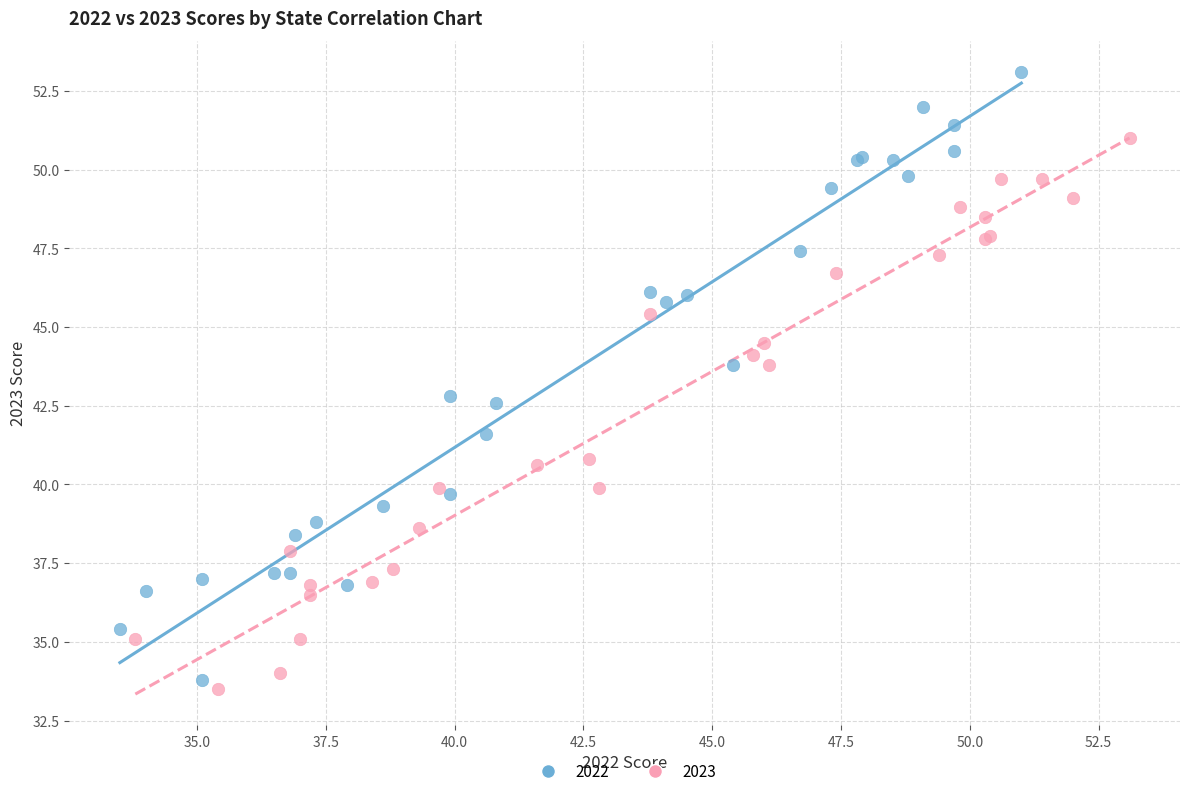

Which series has the largest Y range (max minus min)?

2022